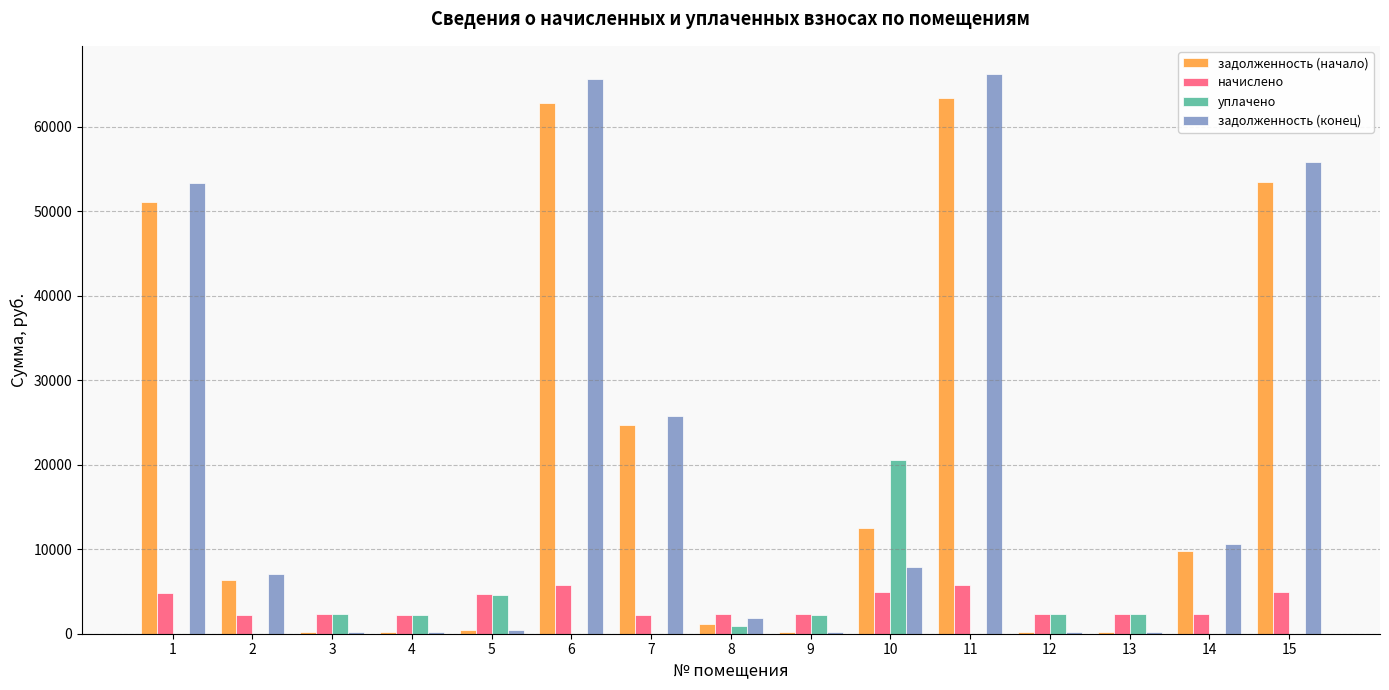

What is the average value of the задолженность (конец) series?

19724.5